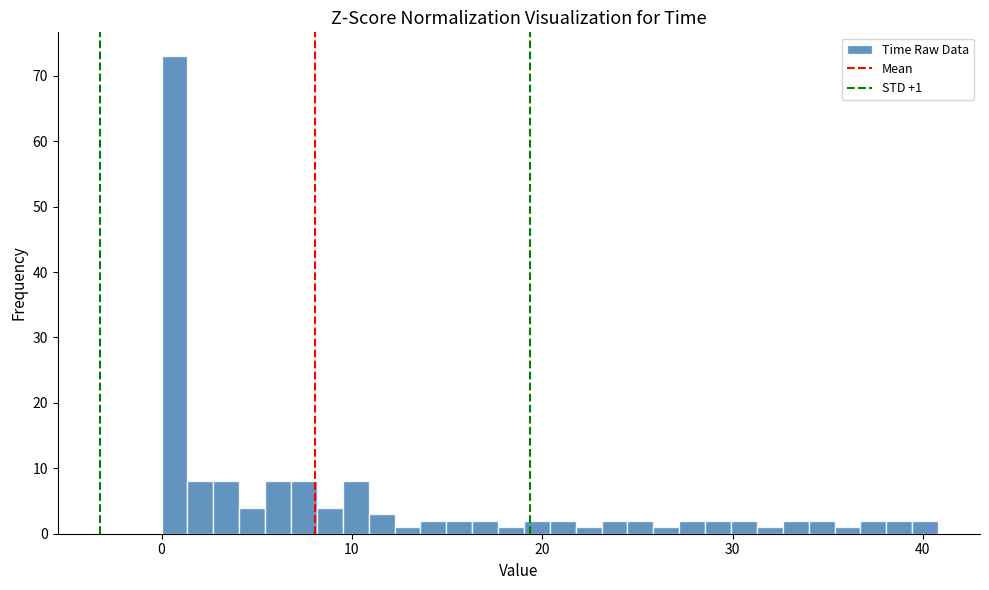

Around what value on the x-axis is the tallest bar? Give the approximate position of its centre, as read against the axis.

1